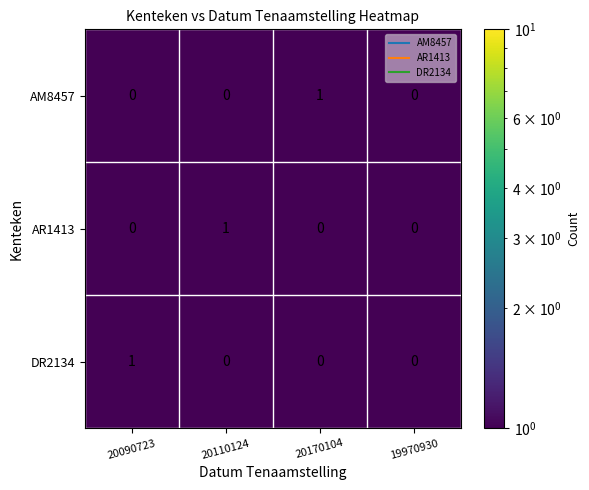

Rank the series at 19970930 from highest to lowest value.

AM8457, AR1413, DR2134